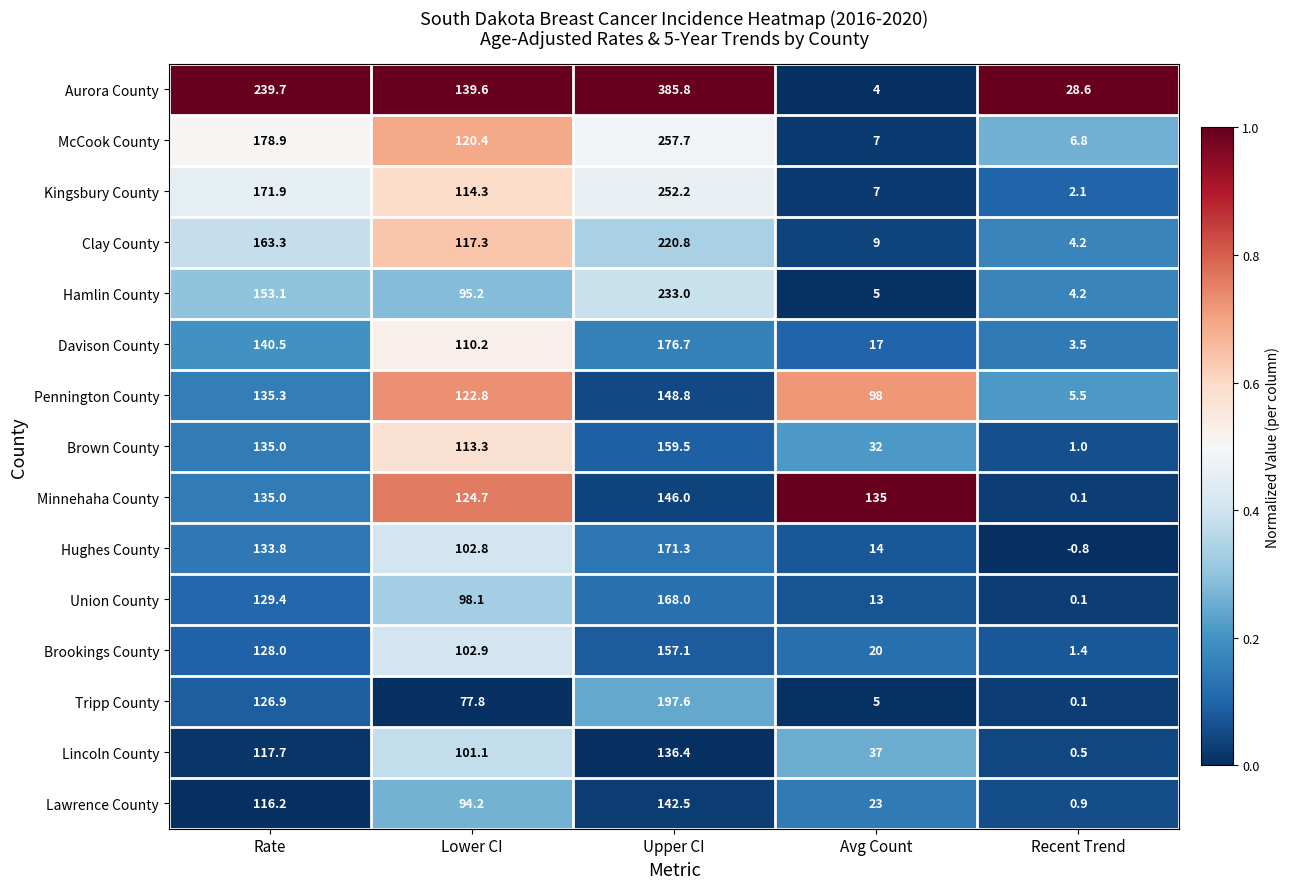

Is it true that Minnehaha County equals 0.1 at Recent Trend?

True